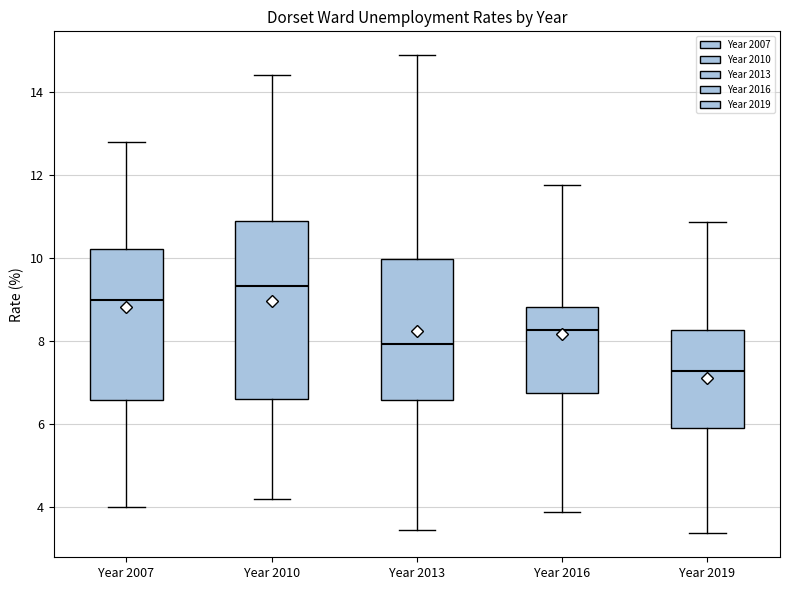

Reading left to right, transcribe this box plot: for each box, give where its median line is, the range the box spans, and where its two whiskers end, as read against the y-axis. The values are not printed on the chart, so give them approximately, as read against the axis.

Year 2007: median 9.0, box 6.6 to 10.2, whiskers 4.0 to 12.8
Year 2010: median 9.4, box 6.6 to 10.8, whiskers 4.2 to 14.4
Year 2013: median 8.0, box 6.6 to 10.0, whiskers 3.4 to 14.8
Year 2016: median 8.2, box 6.8 to 8.8, whiskers 3.8 to 11.8
Year 2019: median 7.2, box 5.8 to 8.2, whiskers 3.4 to 10.8